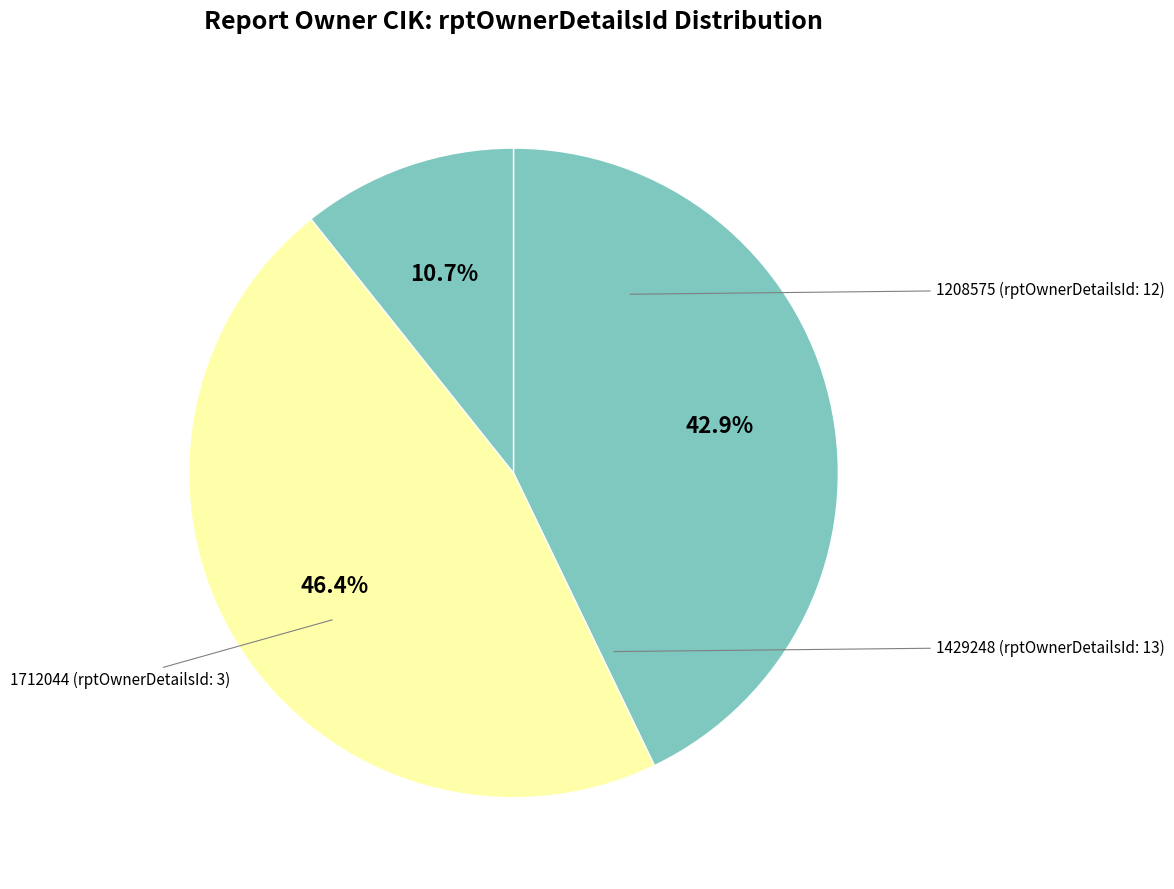

How many slices are in this pie chart?

3